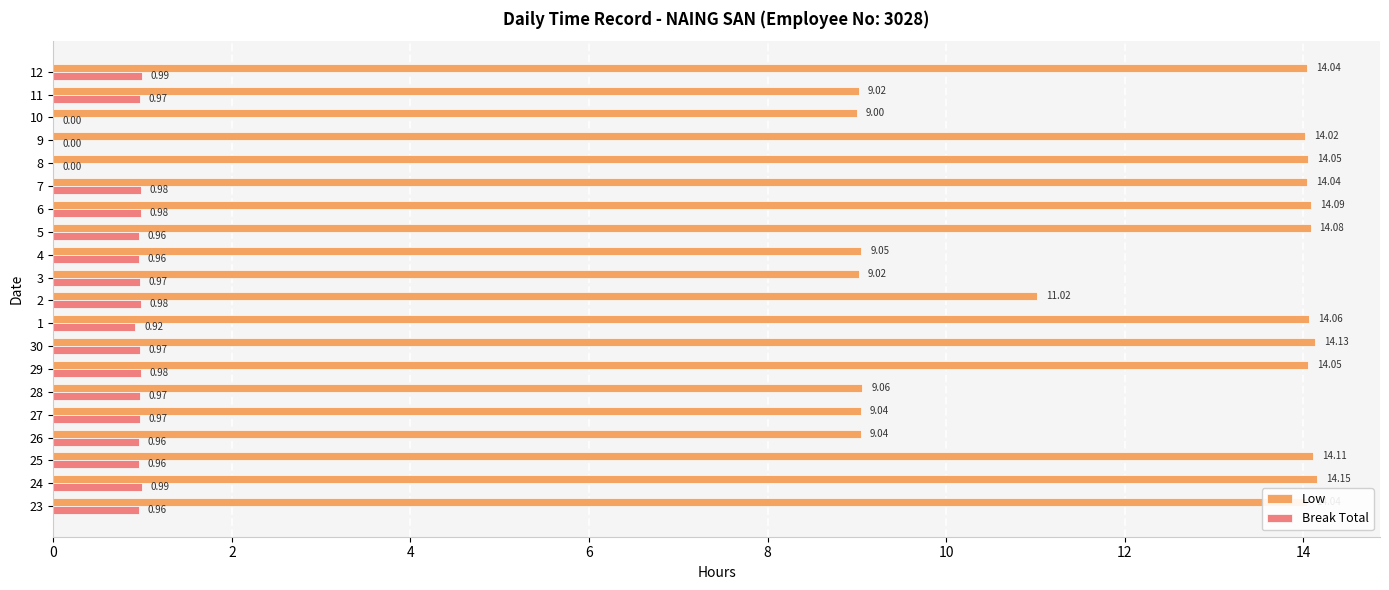

Which series changed the most between 28 and 29?

Low